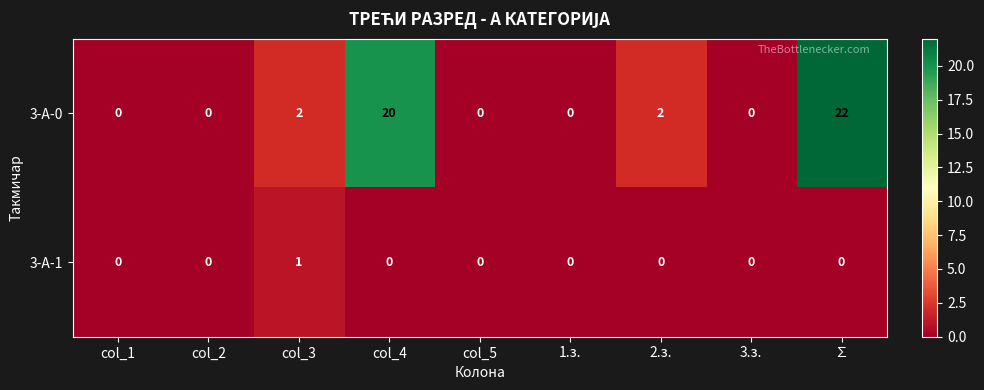

Reading left to right, extract all data points from this chart.

3-A-0: 0	0	2	20	0	0	2	0	22
3-A-1: 0	0	1	0	0	0	0	0	0